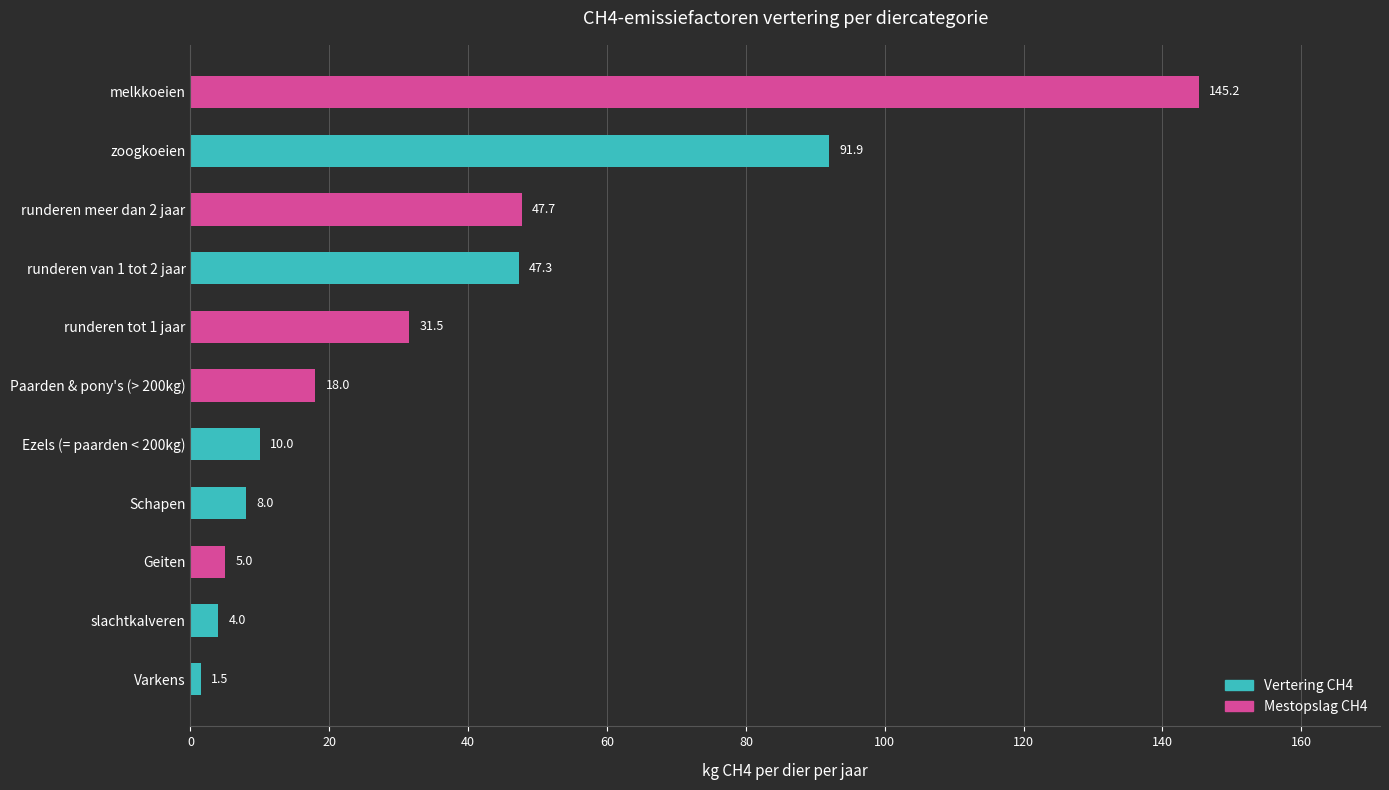

True or false: the data shows 31.5 at runderen tot 1 jaar.

True